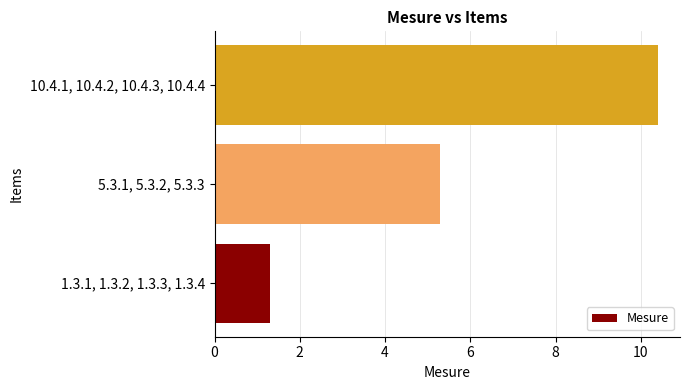

Is it true that the value at 10.4.1, 10.4.2, 10.4.3, 10.4.4 is 10.4?

True